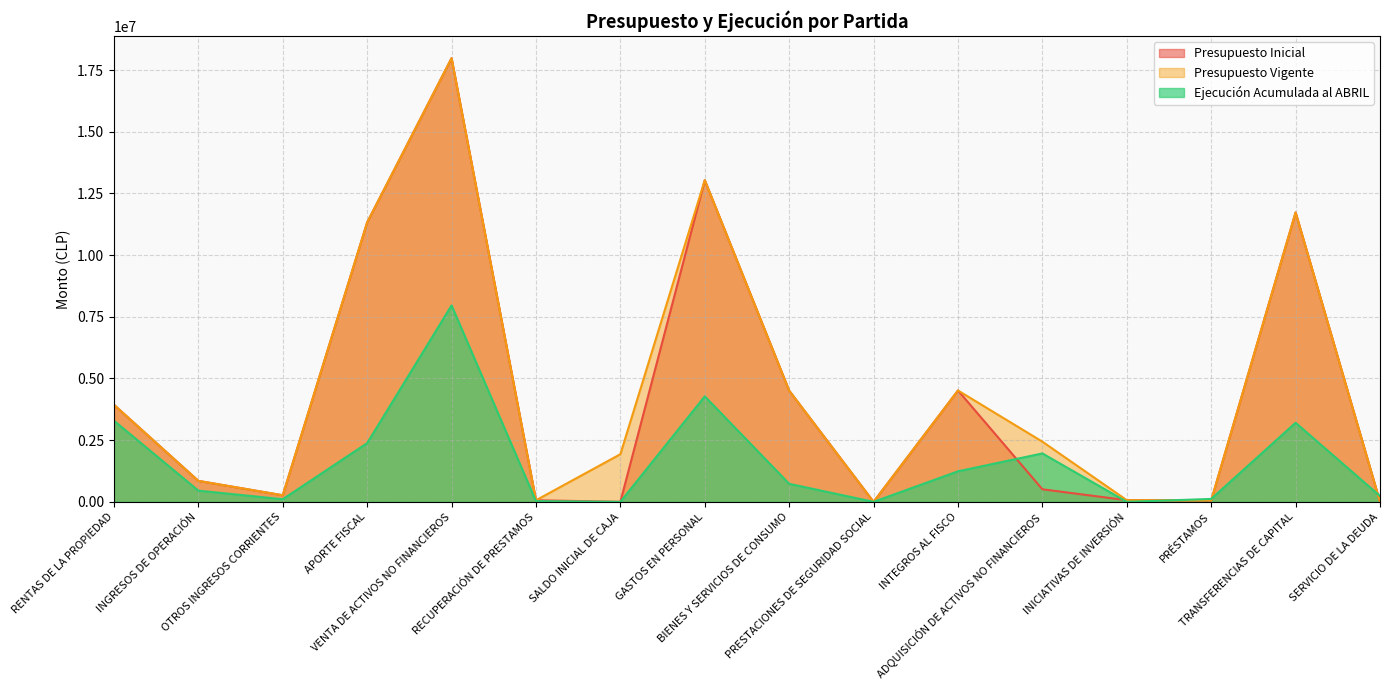

Reading left to right, transcribe all the data shown in this chart.

Presupuesto Inicial: RENTAS DE LA PROPIEDAD=3933936	INGRESOS DE OPERACIÓN=850080	OTROS INGRESOS CORRIENTES=266018	APORTE FISCAL=11325628	VENTA DE ACTIVOS NO FINANCIEROS=17982287	RECUPERACIÓN DE PRESTAMOS=63245	SALDO INICIAL DE CAJA=1000	GASTOS EN PERSONAL=13036696	BIENES Y SERVICIOS DE CONSUMO=4506914	PRESTACIONES DE SEGURIDAD SOCIAL=11	INTEGROS AL FISCO=4513547	ADQUISICIÓN DE ACTIVOS NO FINANCIEROS=509157	INICIATIVAS DE INVERSIÓN=66950	PRÉSTAMOS=58323	TRANSFERENCIAS DE CAPITAL=11729596	SERVICIO DE LA DEUDA=1000
Presupuesto Vigente: RENTAS DE LA PROPIEDAD=3933936	INGRESOS DE OPERACIÓN=850080	OTROS INGRESOS CORRIENTES=266018	APORTE FISCAL=11325628	VENTA DE ACTIVOS NO FINANCIEROS=17982287	RECUPERACIÓN DE PRESTAMOS=63245	SALDO INICIAL DE CAJA=1931000	GASTOS EN PERSONAL=13036696	BIENES Y SERVICIOS DE CONSUMO=4506914	PRESTACIONES DE SEGURIDAD SOCIAL=11	INTEGROS AL FISCO=4513547	ADQUISICIÓN DE ACTIVOS NO FINANCIEROS=2439157	INICIATIVAS DE INVERSIÓN=66950	PRÉSTAMOS=58323	TRANSFERENCIAS DE CAPITAL=11729596	SERVICIO DE LA DEUDA=1000
Ejecución Acumulada al ABRIL: RENTAS DE LA PROPIEDAD=3288961	INGRESOS DE OPERACIÓN=453864	OTROS INGRESOS CORRIENTES=106417	APORTE FISCAL=2380000	VENTA DE ACTIVOS NO FINANCIEROS=7961451	RECUPERACIÓN DE PRESTAMOS=29039	SALDO INICIAL DE CAJA=0	GASTOS EN PERSONAL=4275678	BIENES Y SERVICIOS DE CONSUMO=731348	PRESTACIONES DE SEGURIDAD SOCIAL=0	INTEGROS AL FISCO=1237930	ADQUISICIÓN DE ACTIVOS NO FINANCIEROS=1961832	INICIATIVAS DE INVERSIÓN=0	PRÉSTAMOS=118114	TRANSFERENCIAS DE CAPITAL=3204898	SERVICIO DE LA DEUDA=237077